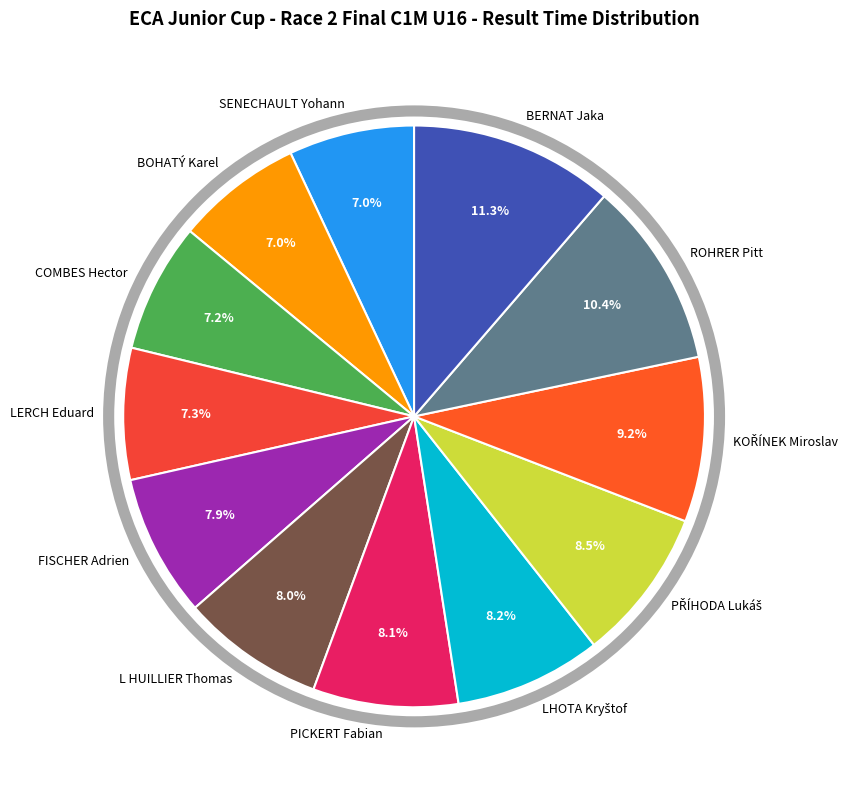

Which slice is the largest?

BERNAT Jaka